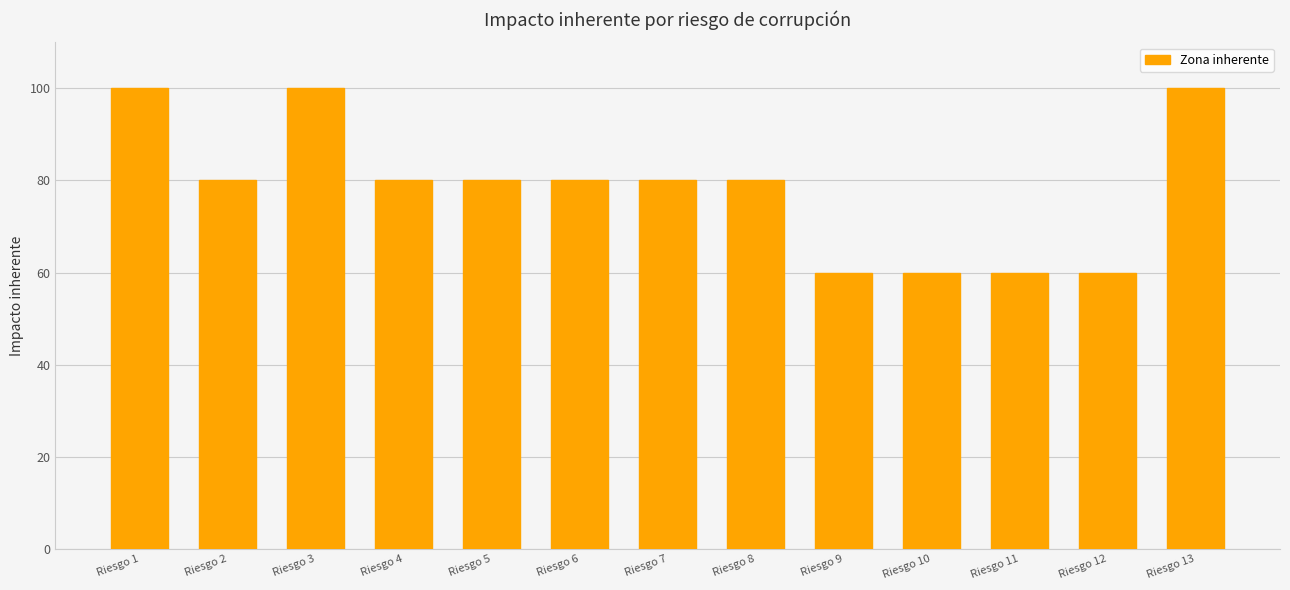

Read the value at Riesgo 6, to the nearest 5.

80